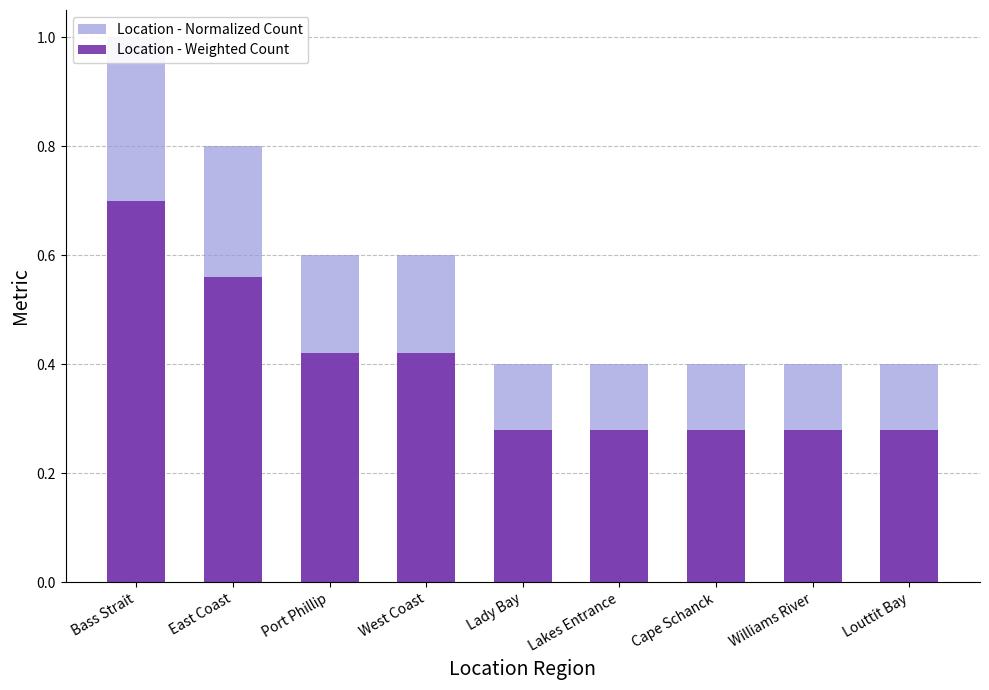

What is the difference between the Location - Weighted Count values at Williams River and Bass Strait?

0.4